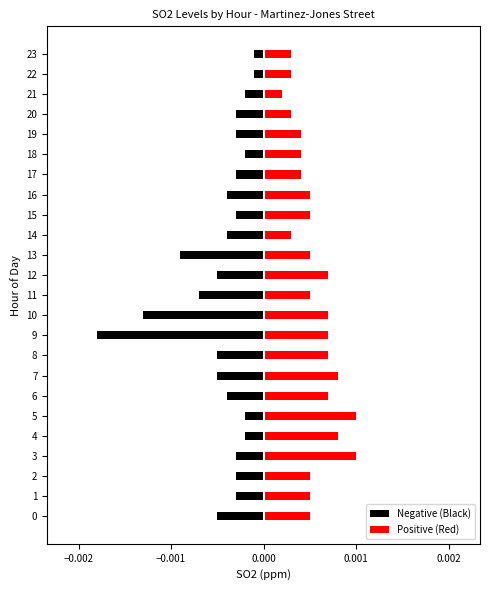

True or false: Positive (Red) has a value of 0.0 at 17.

False